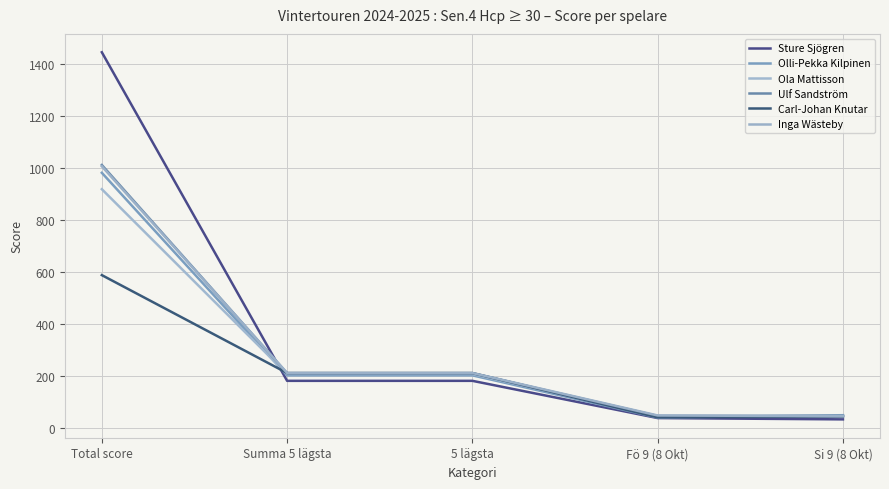

At which category is the sum across all series the highest?

Total score